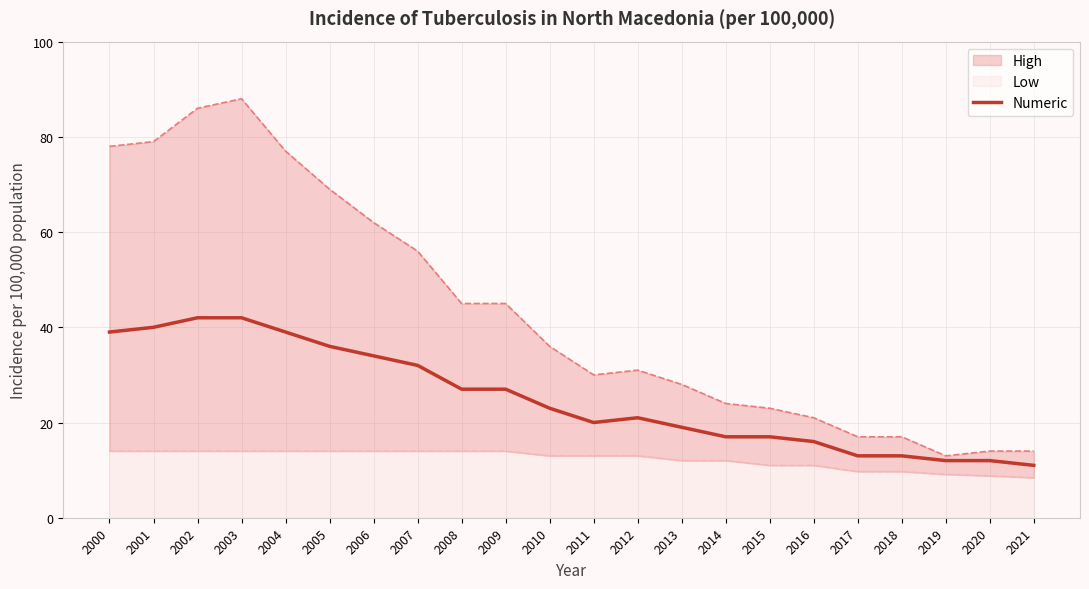

What is the greatest value displayed?

42